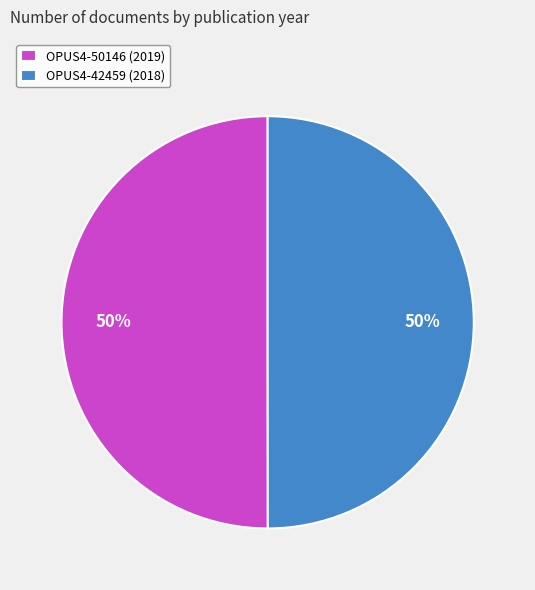

To the nearest percent, what percentage of the pie is OPUS4-50146 (2019)?

50%